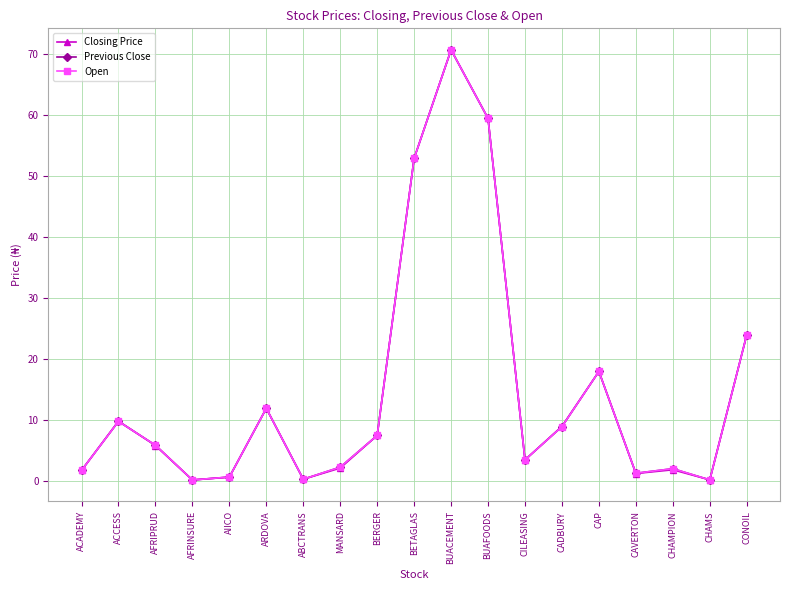

The value of Previous Close at ARDOVA is 11.9. True or false?

True